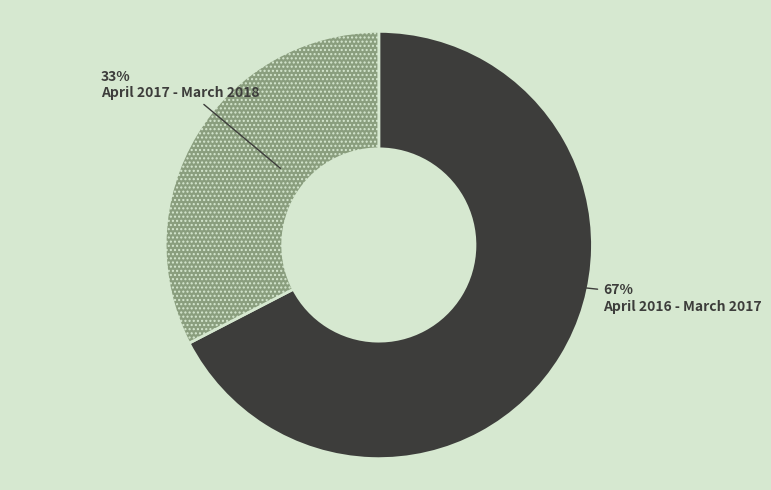

Combined, do April 2016 - March 2017 and April 2017 - March 2018 account for over 50%?

Yes